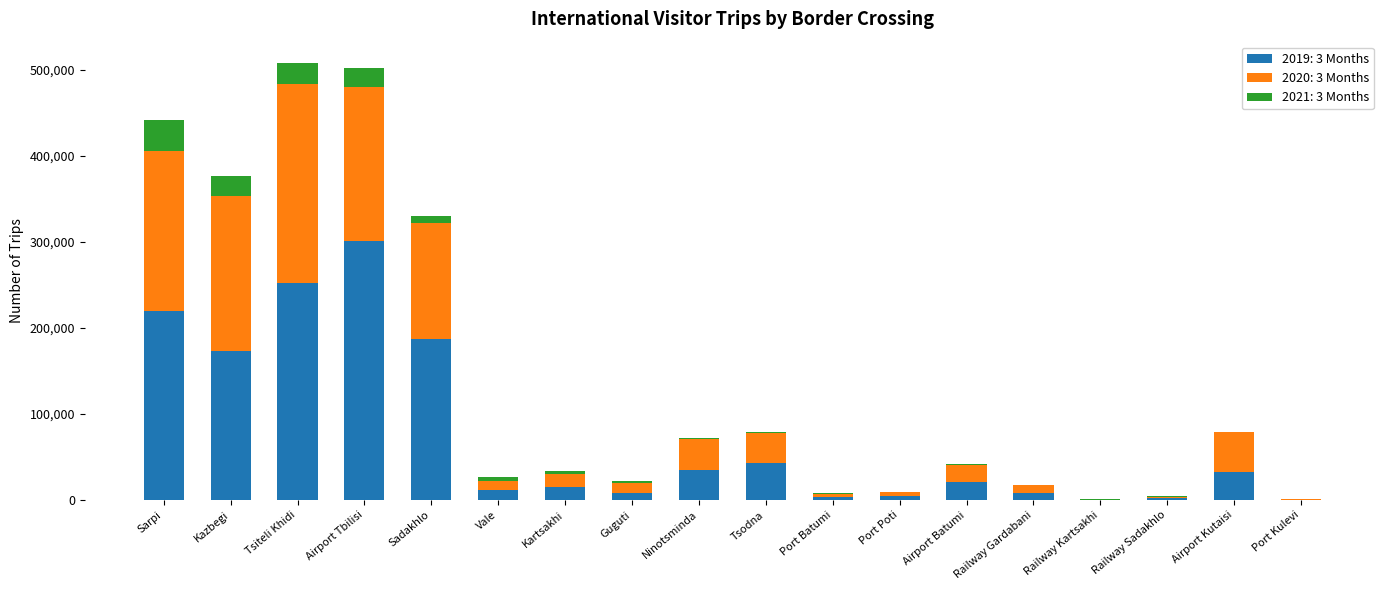

Is it true that 2019: 3 Months equals 300801 at Airport Tbilisi?

True